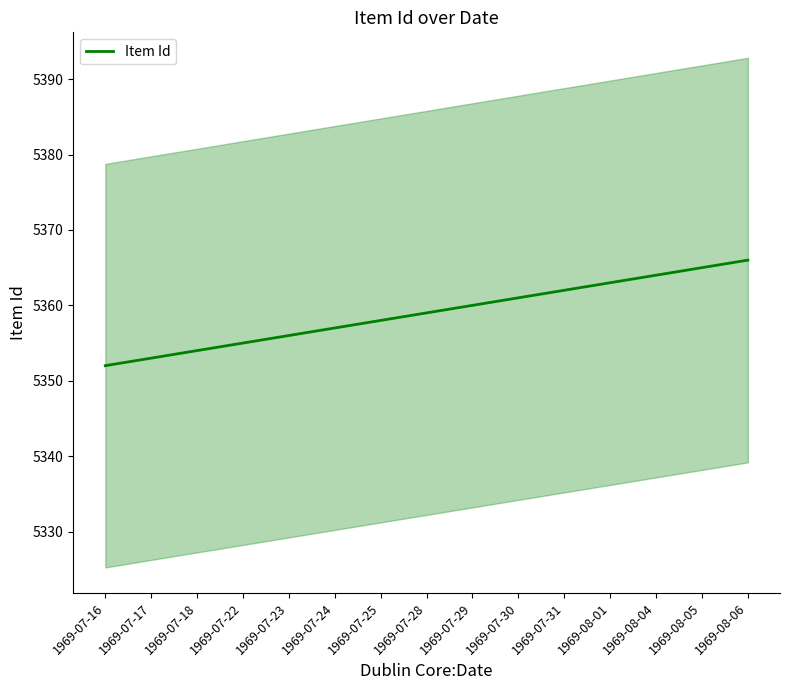

What is the difference between the second highest and second lowest values?

12